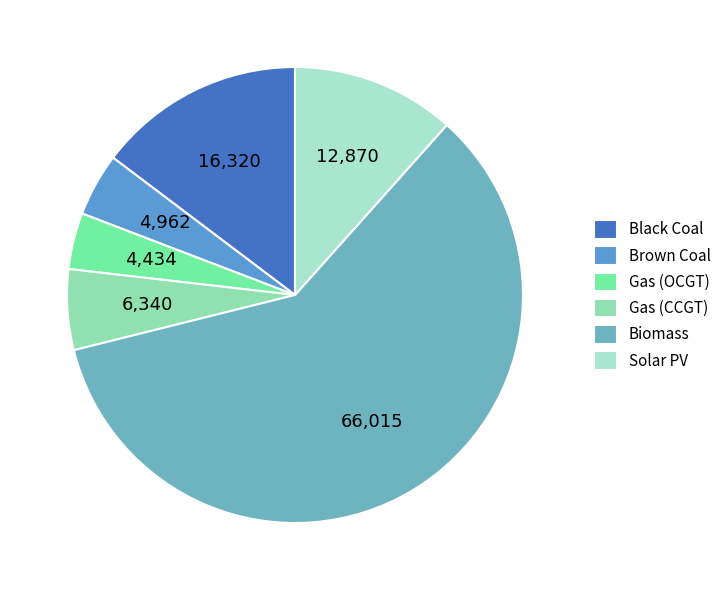

Which has a higher value, Biomass or Gas (CCGT)?

Biomass